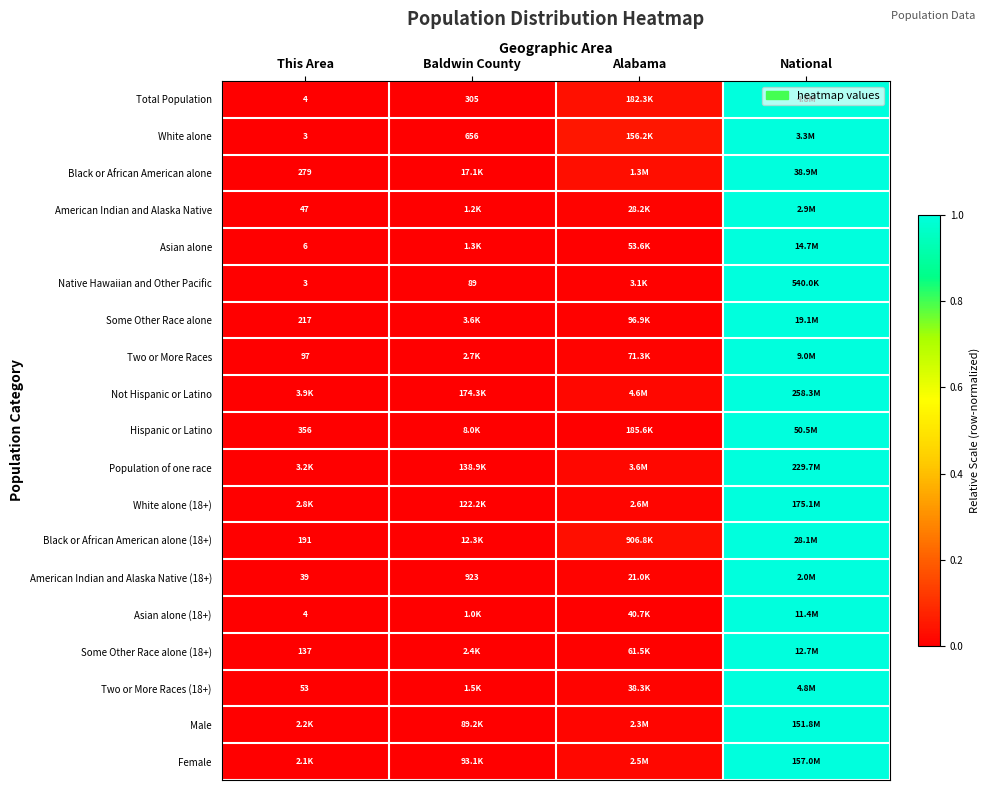

The Asian alone (18+) series shows 0.0 at Baldwin County. True or false?

True